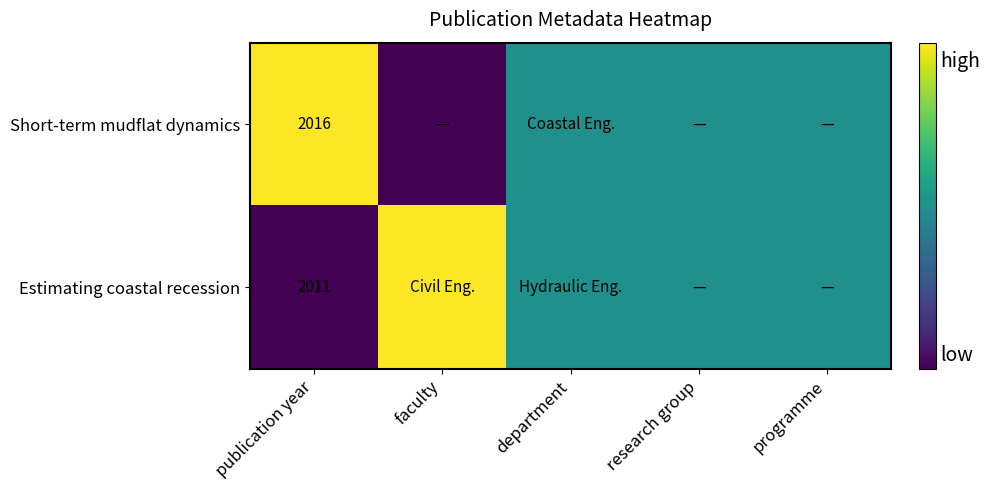

What is the spread (max minus min) of values at faculty?

1.0